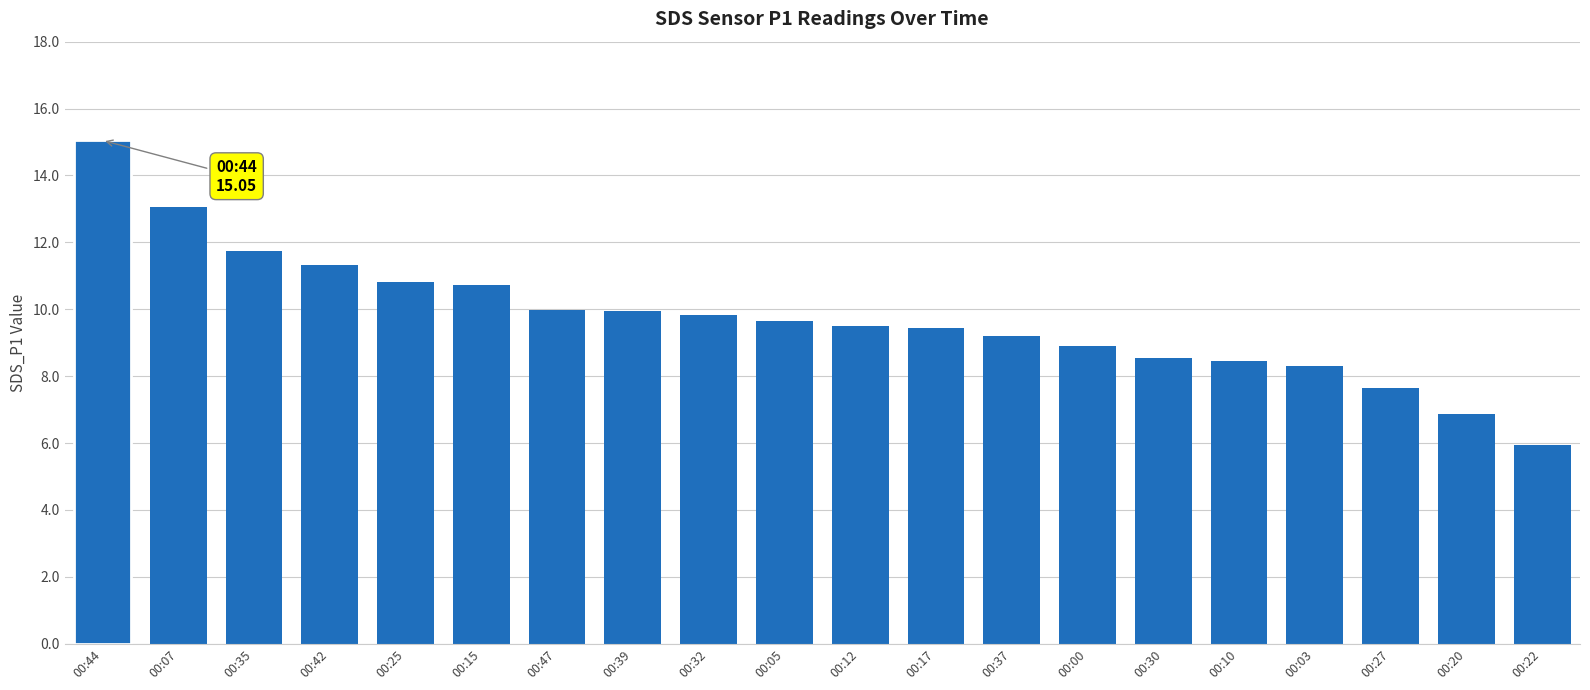

What is the difference between the maximum and minimum values?

9.1